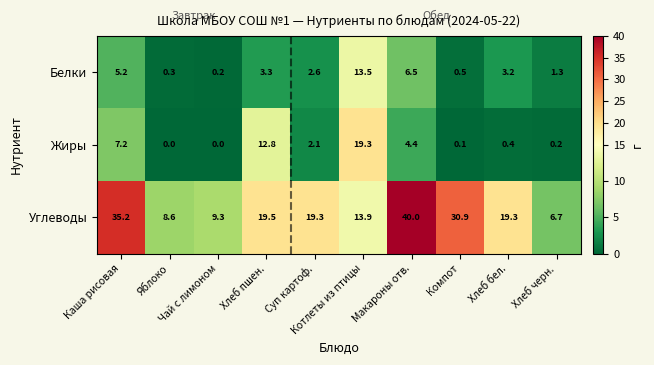

What is the total value across all series at Чай с лимоном?

9.5